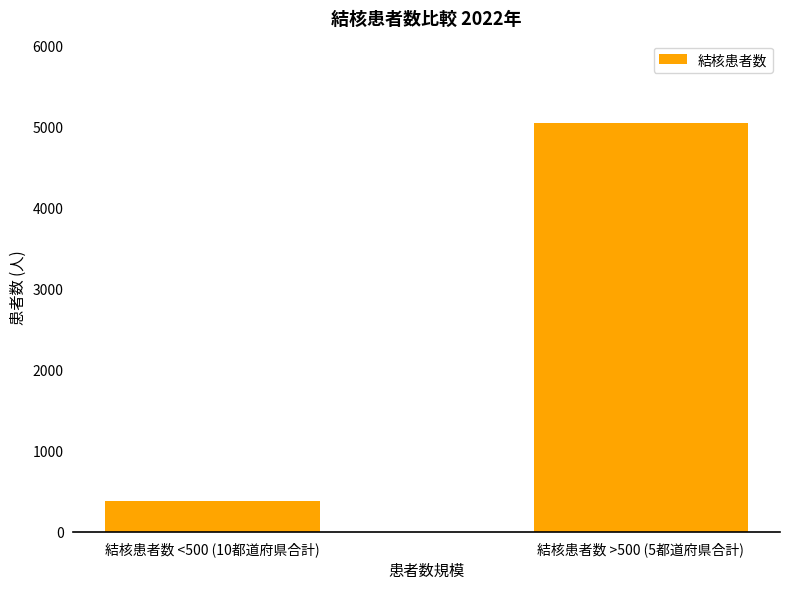

Does the chart contain any negative values?

No